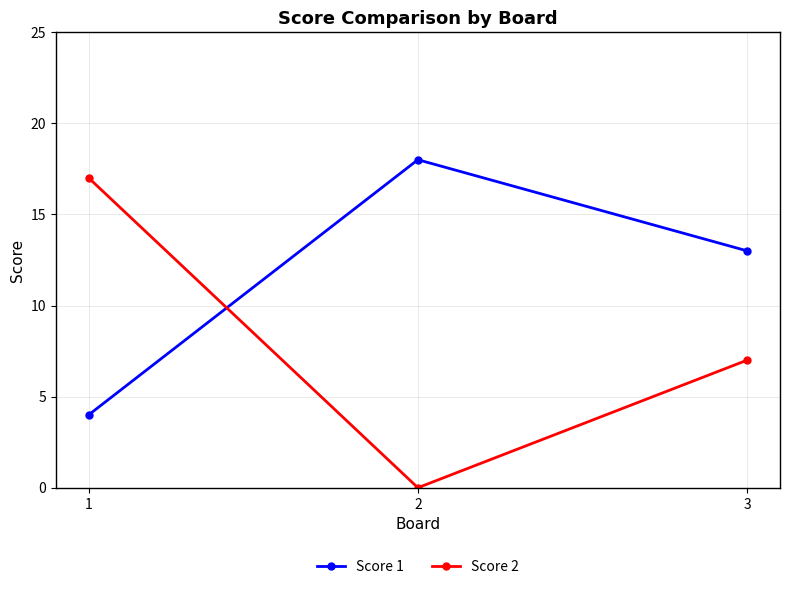

At which category is the sum across all series the highest?

1